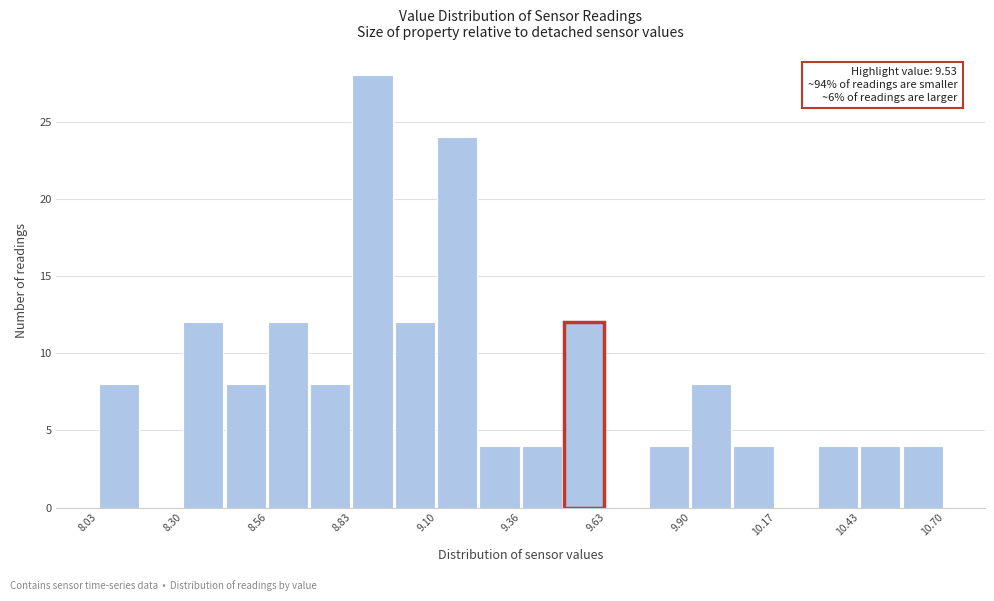

Read against the x-axis, roughly where is the centre of the tallest bar?

8.90